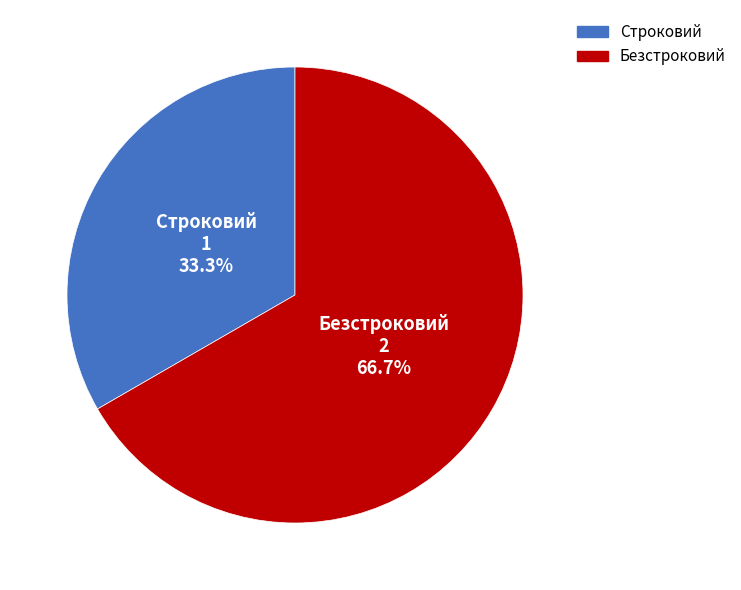

Is there any slice that represents more than half of the pie?

Yes